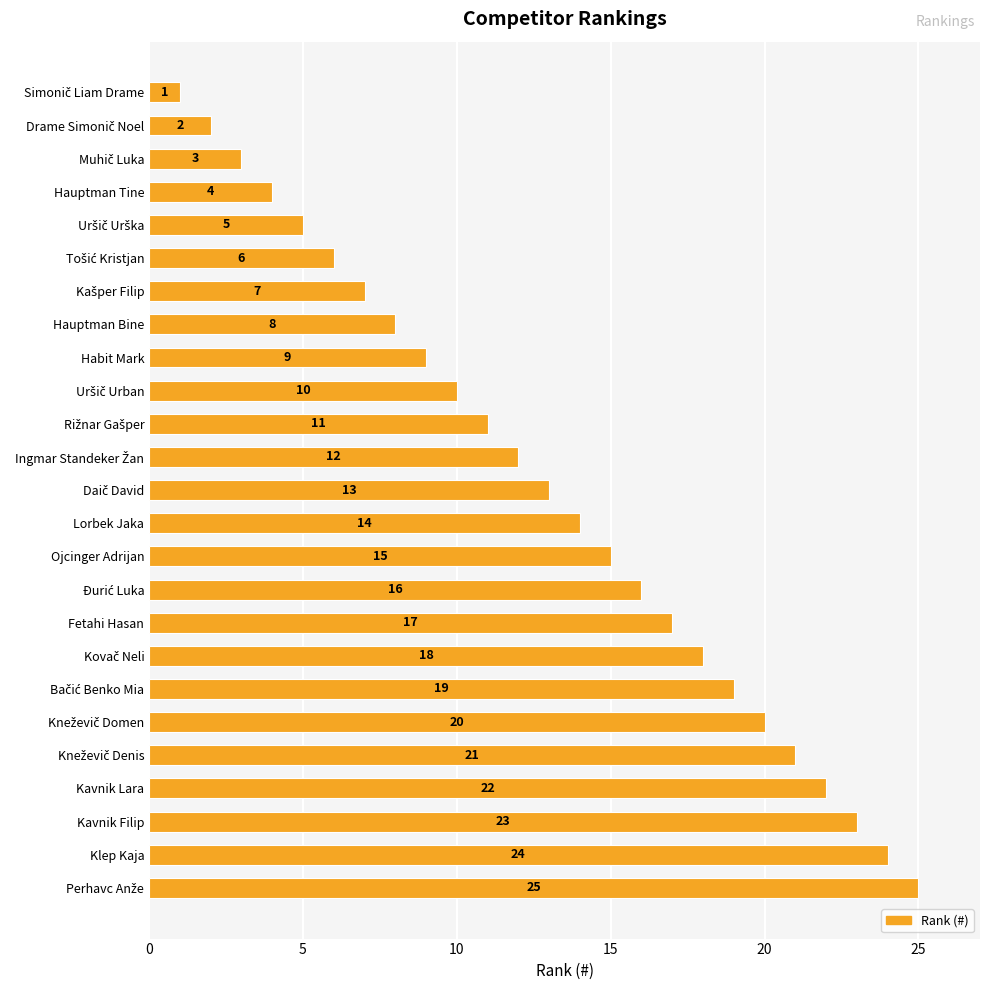

What is the value of the 15th bar from the top?

15